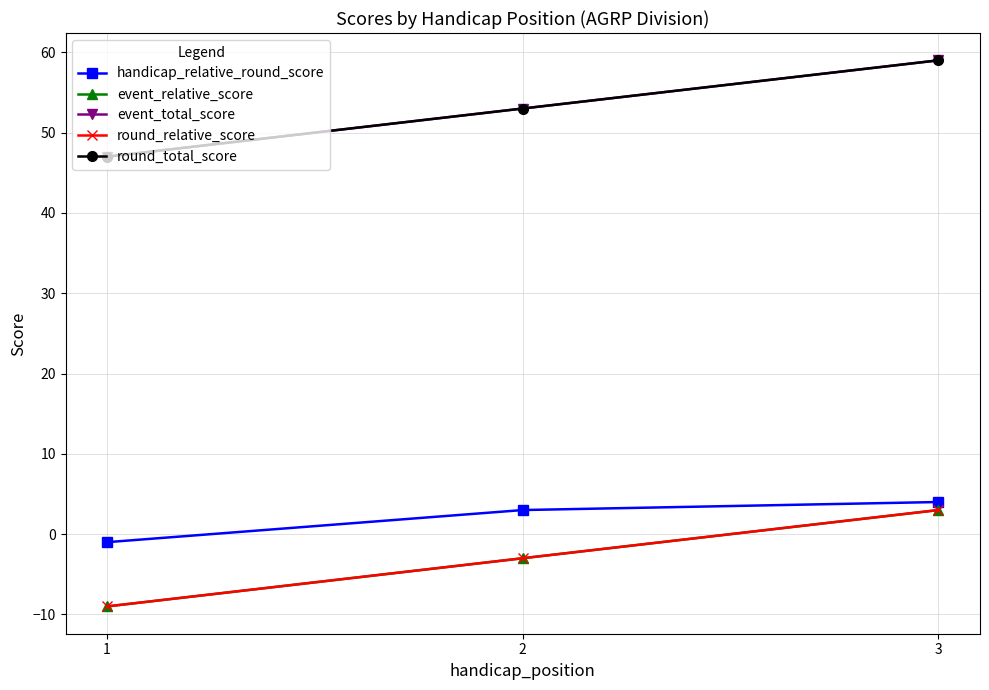

What is the sum of all round_relative_score values?

-9